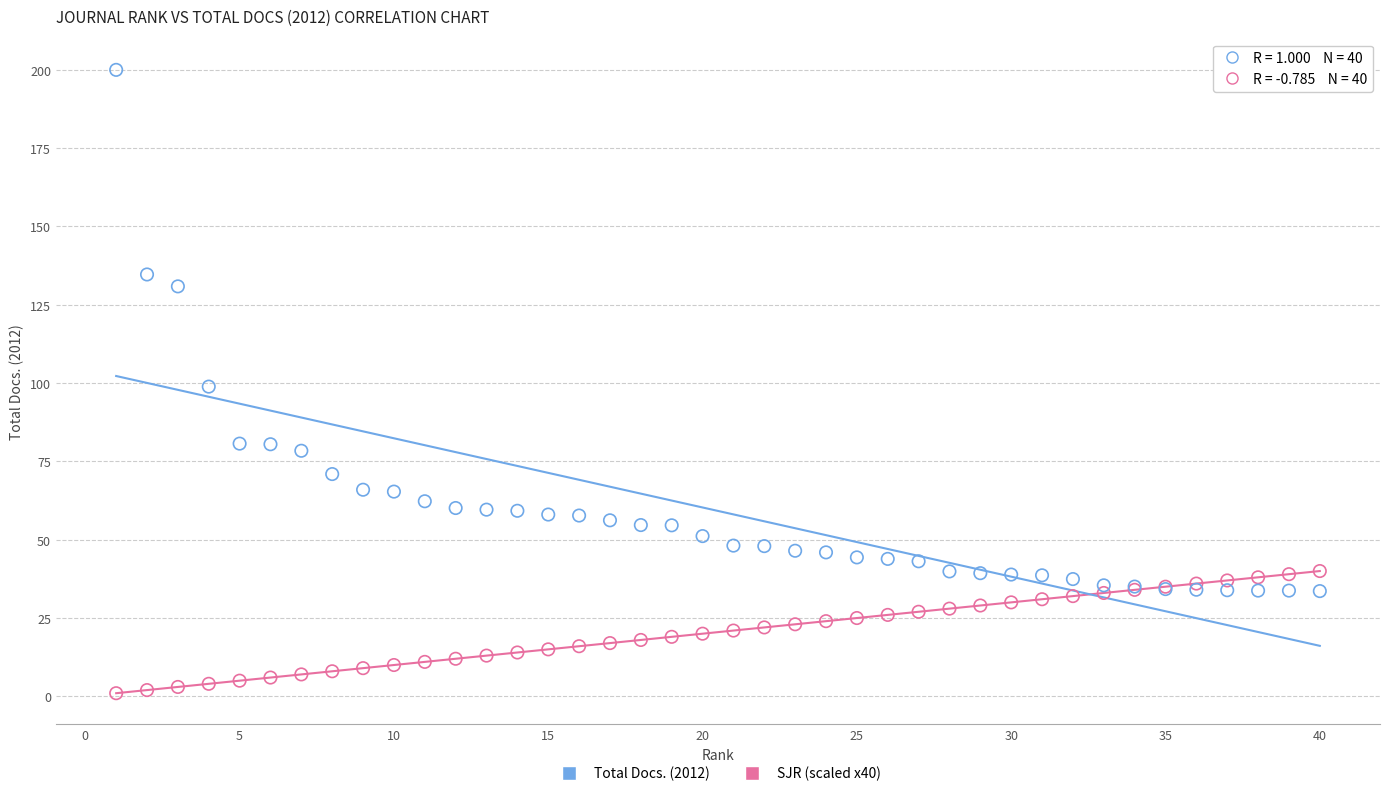

Which series reaches the minimum Y coordinate?

Total Docs. (2012)